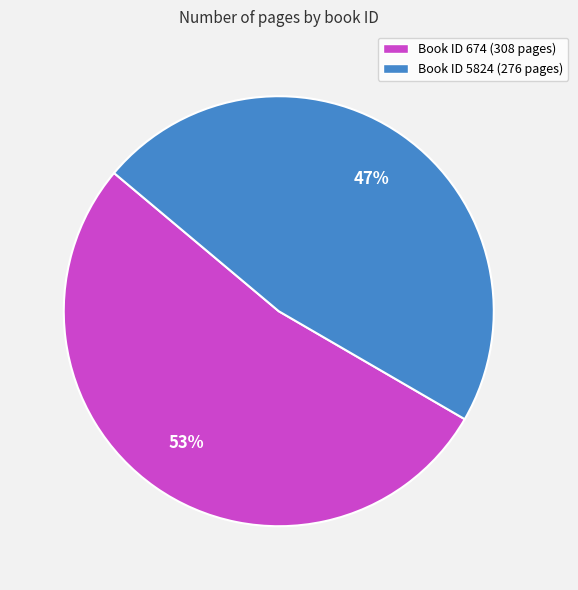

How many segments does this pie chart have?

2